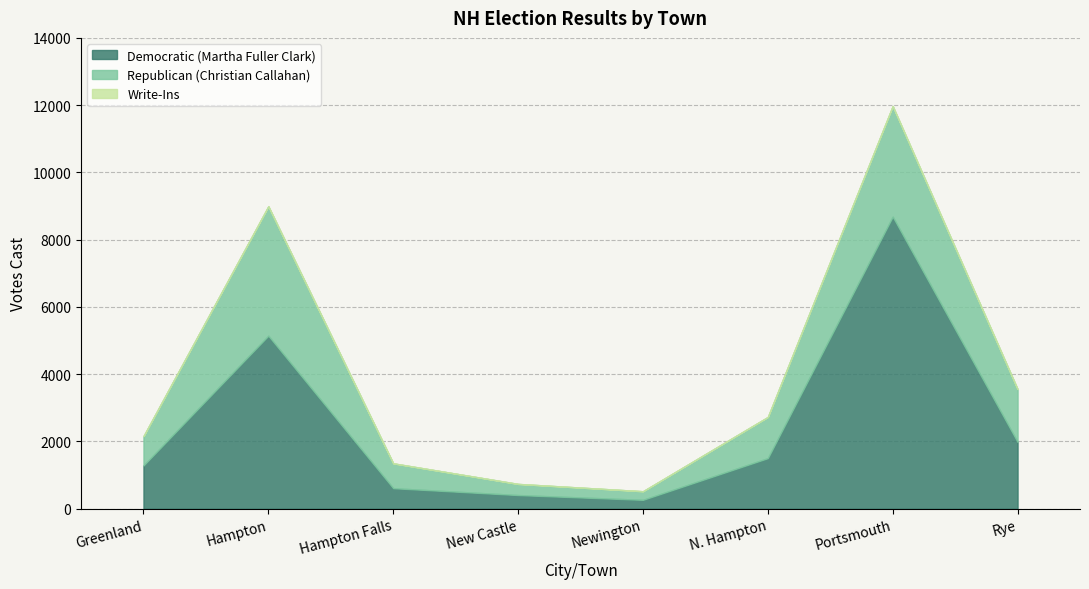

Reading right to left, what are all the values shown in this chart?

Democratic (Martha Fuller Clark): Rye=1986	Portsmouth=8684	N. Hampton=1504	Newington=265	New Castle=407	Hampton Falls=611	Hampton=5145	Greenland=1286
Republican (Christian Callahan): Rye=1570	Portsmouth=3288	N. Hampton=1224	Newington=255	New Castle=331	Hampton Falls=739	Hampton=3849	Greenland=872
Write-Ins: Rye=0	Portsmouth=5	N. Hampton=1	Newington=1	New Castle=0	Hampton Falls=1	Hampton=2	Greenland=0